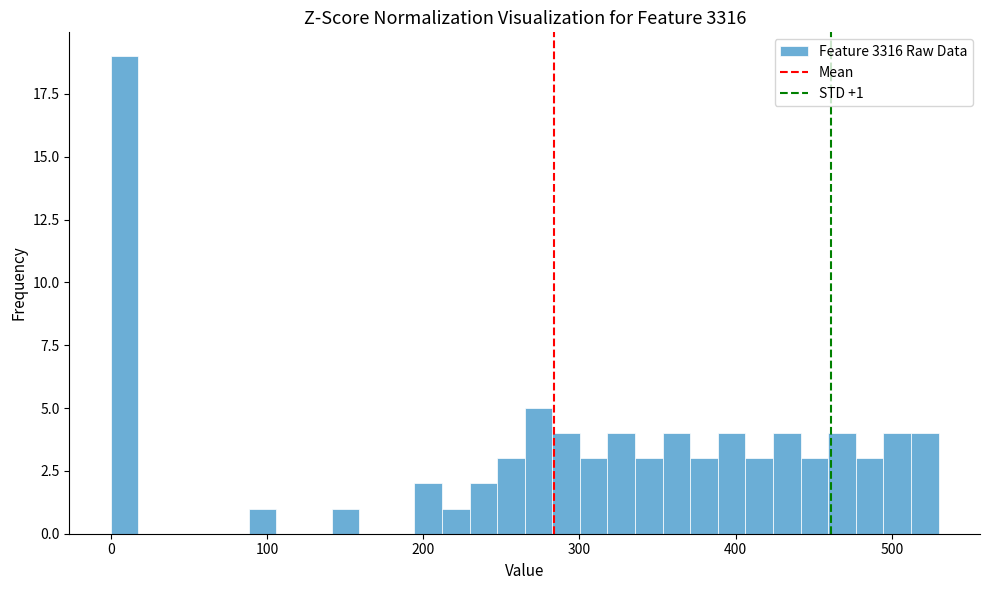

Read against the x-axis, roughly where is the centre of the tallest bar?

10